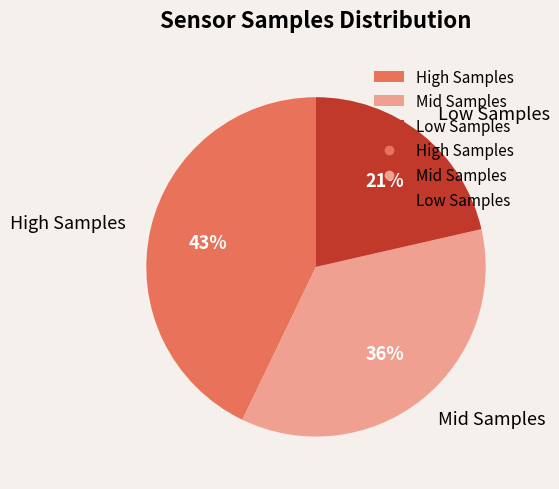

To the nearest percent, what portion does High Samples represent?

43%